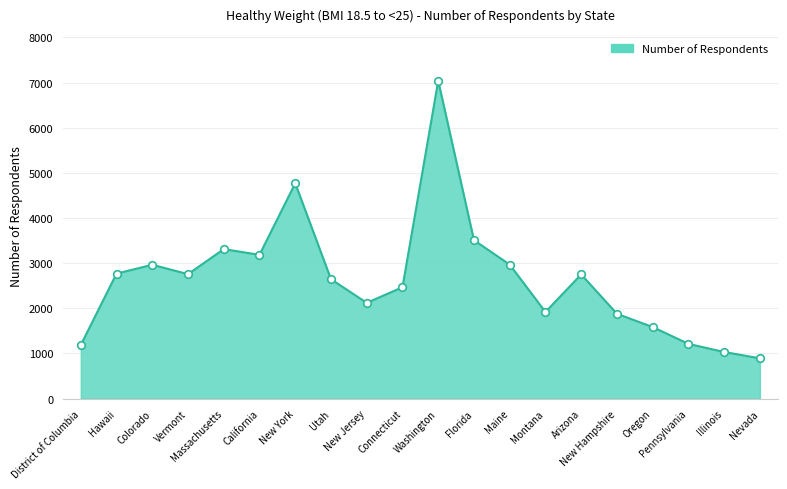

Which has a higher value, Massachusetts or Vermont?

Massachusetts